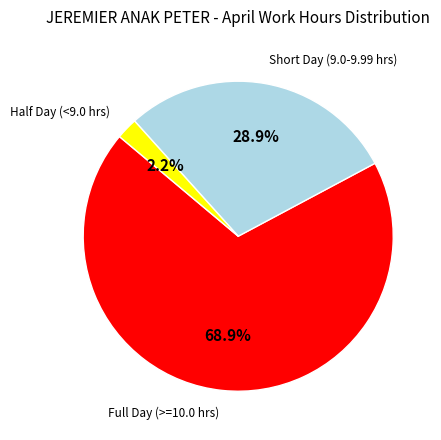

Does any single category account for the majority?

Yes